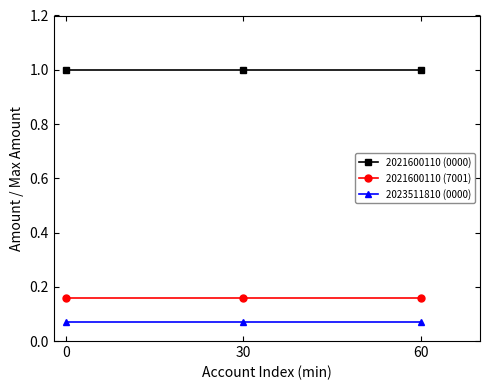

What is the difference between the highest and lowest values at 60?

0.9